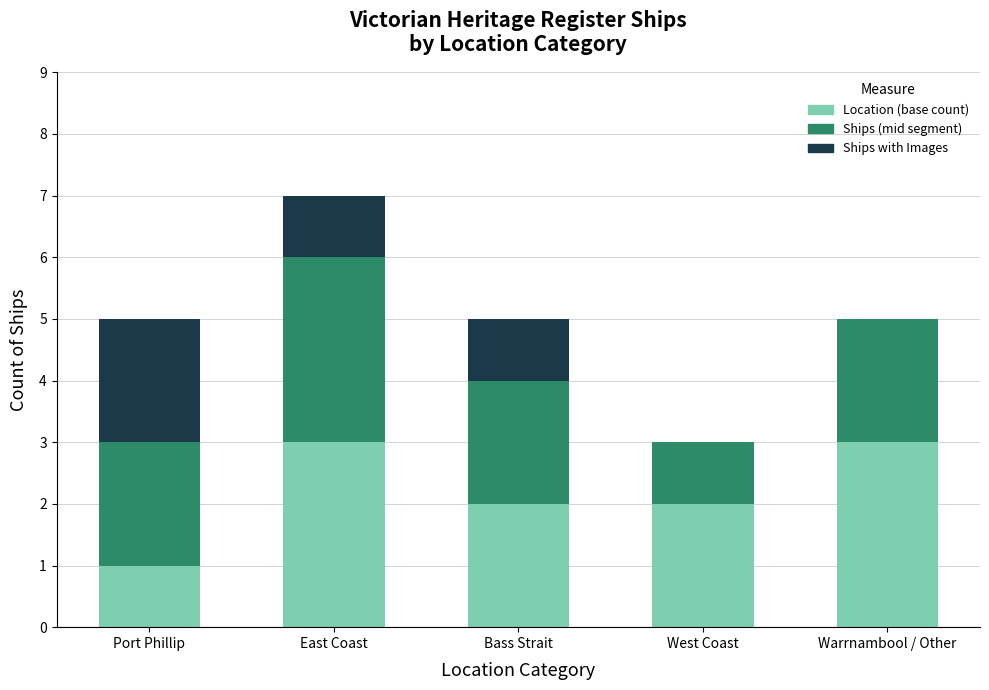

True or false: Location (base count) has a value of 3 at East Coast.

True